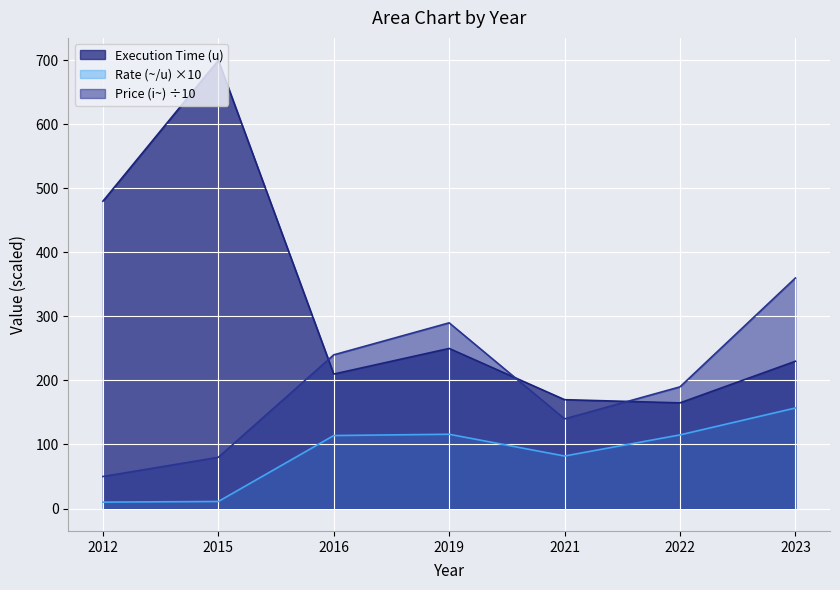

What are all the series names shown in the legend?

Execution Time (u), Rate (~/u) ×10, Price (i~) ÷10